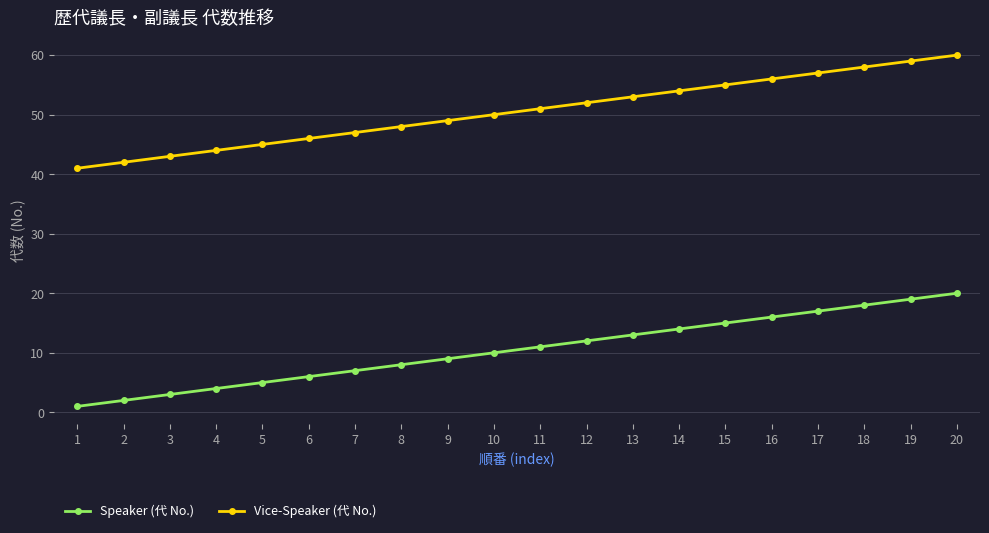

Rank the series at 15 from lowest to highest value.

Speaker (代 No.), Vice-Speaker (代 No.)